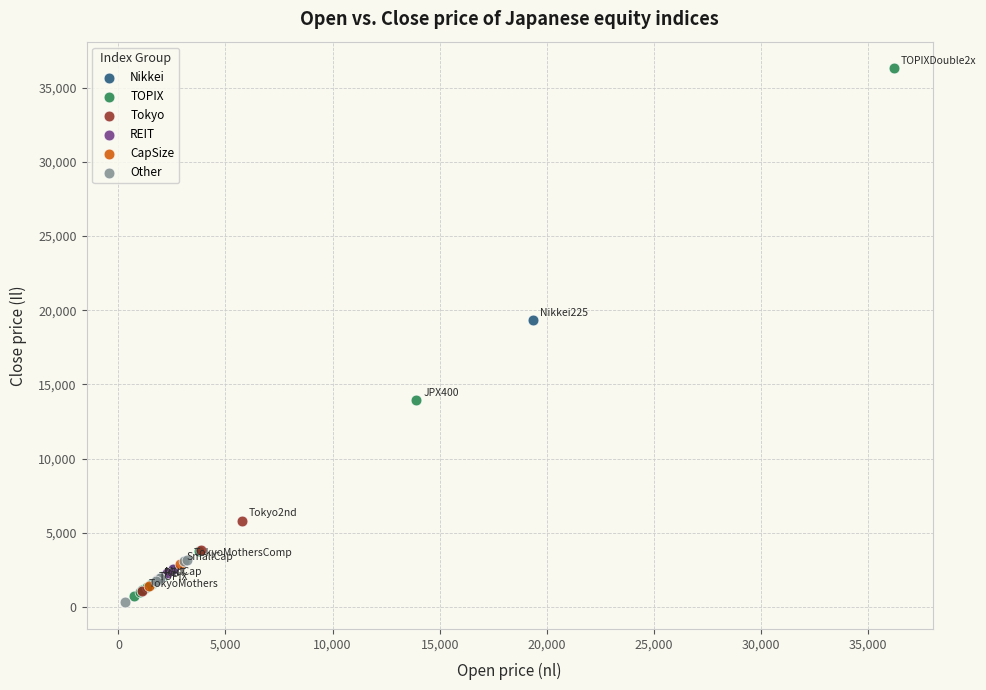

What are all the series names shown in the legend?

Nikkei, TOPIX, Tokyo, REIT, CapSize, Other